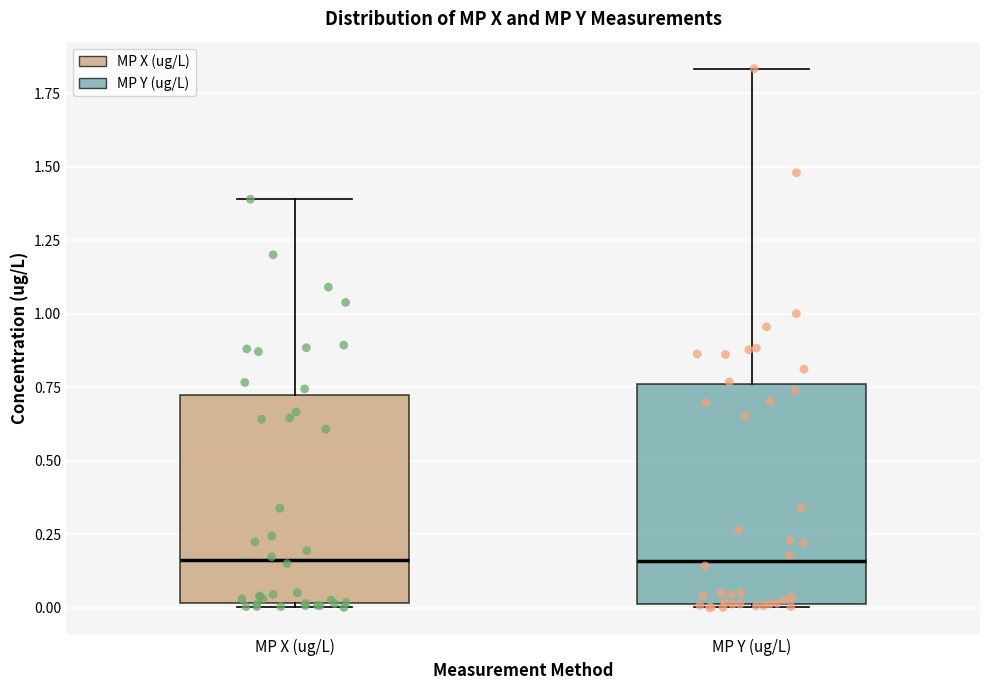

Reading left to right, read every box against the y-axis: the position of its median line, the range the box covers, and the ends of its whiskers. The values are not printed on the chart, so give them approximately, as read against the axis.

MP X (ug/L): median 0.15, box 0.00 to 0.70, whiskers 0.00 to 1.40
MP Y (ug/L): median 0.15, box 0.00 to 0.75, whiskers 0.00 to 1.85